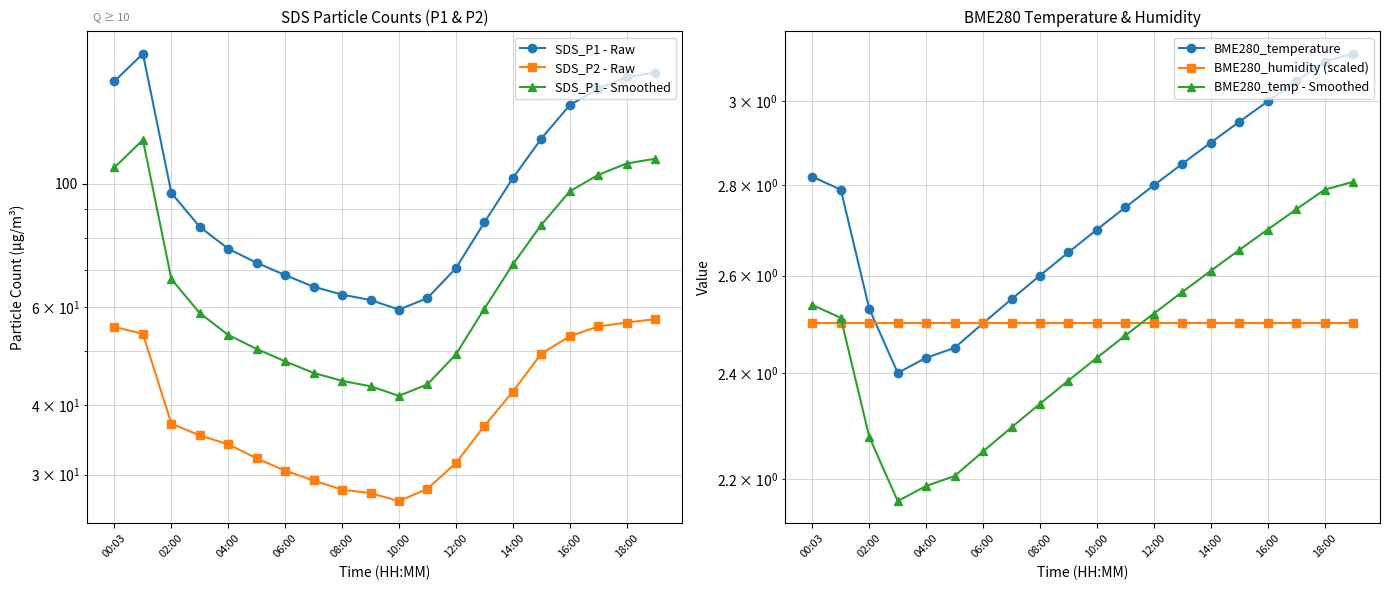

What are all the series names shown in the legend?

SDS_P1 - Raw, SDS_P2 - Raw, SDS_P1 - Smoothed, BME280_temperature, BME280_humidity (scaled), BME280_temp - Smoothed